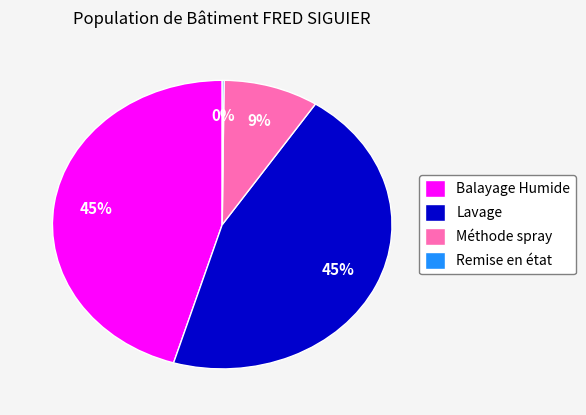

To the nearest percent, what portion does Balayage Humide represent?

45%